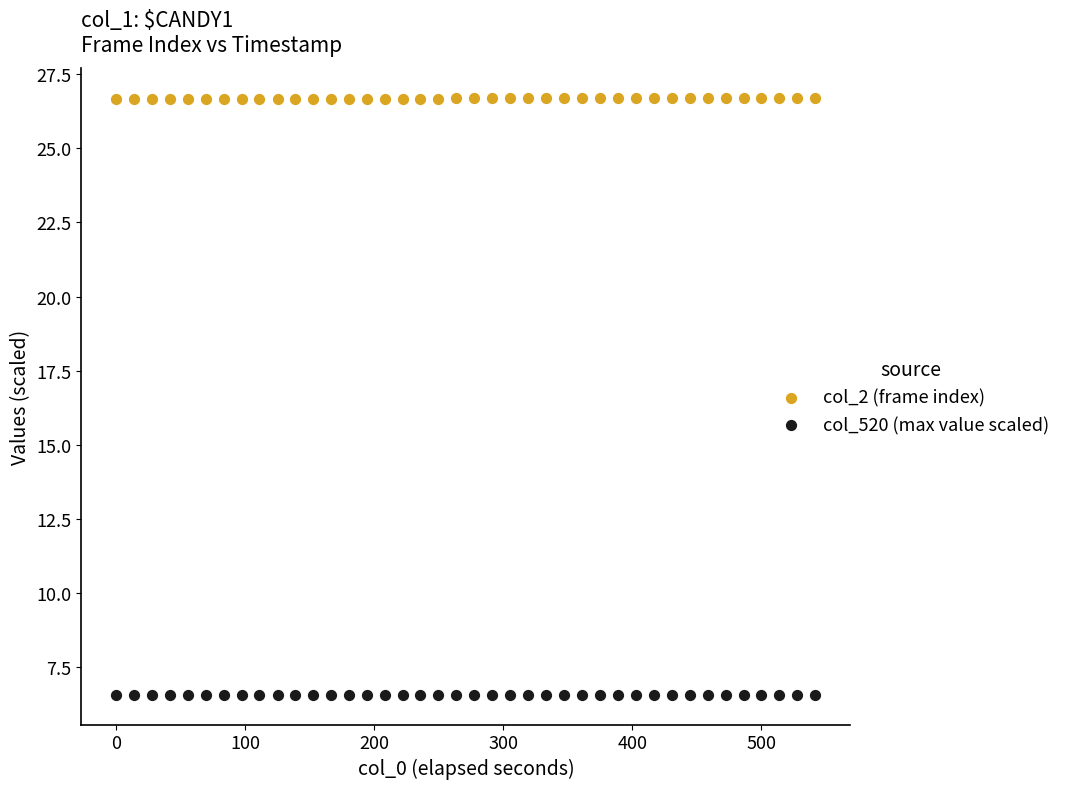

Which series contains the lowest Y value?

col_520 (max value scaled)